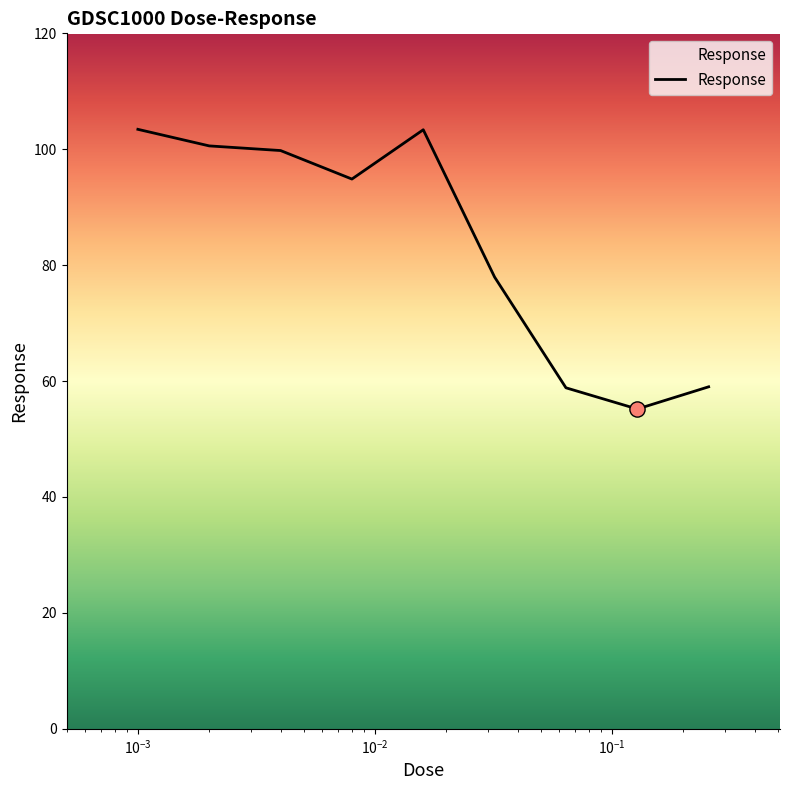

What is the greatest value displayed?

103.4